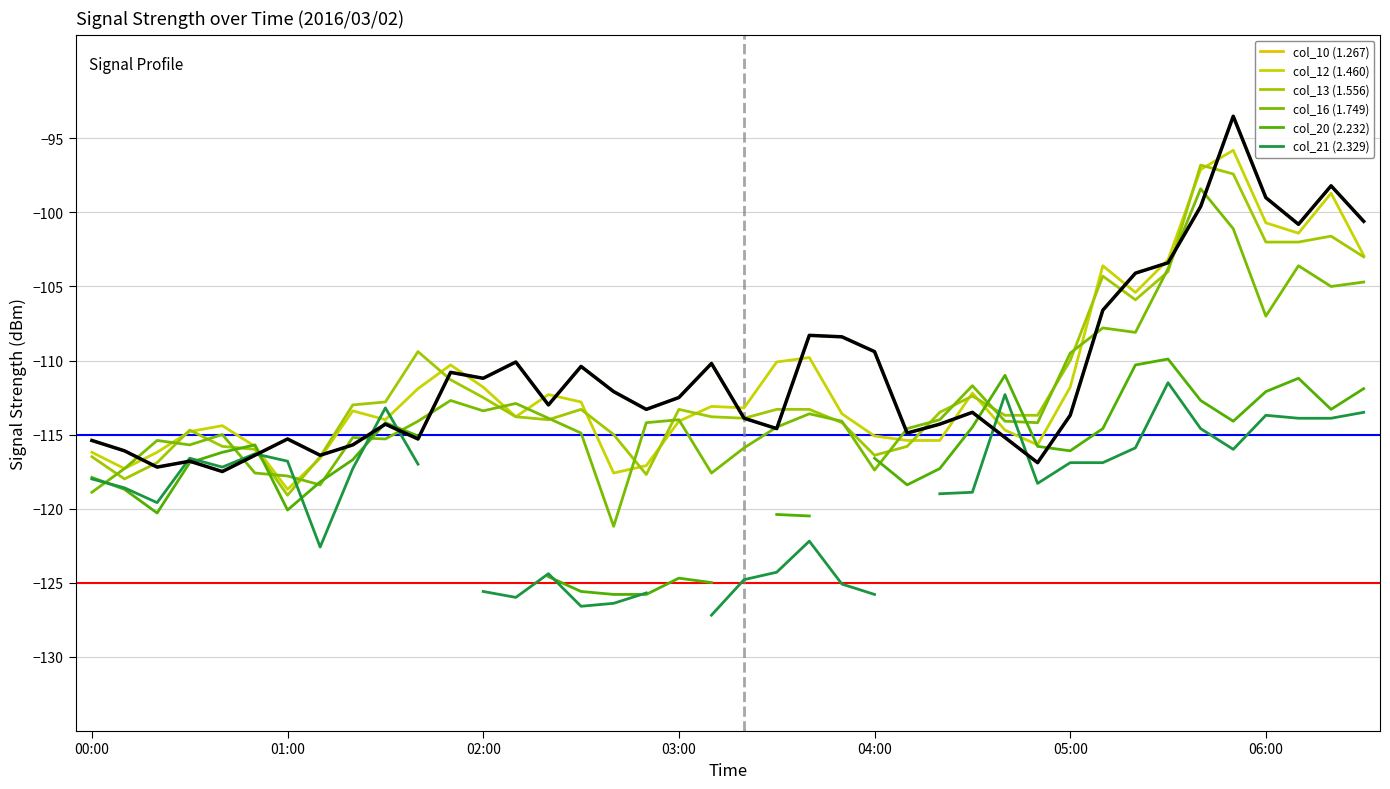

Rank the series by their maximum value, from lowest to highest.

col_21 (2.329), col_20 (2.232), col_16 (1.749), col_13 (1.556), col_12 (1.460), col_10 (1.267)